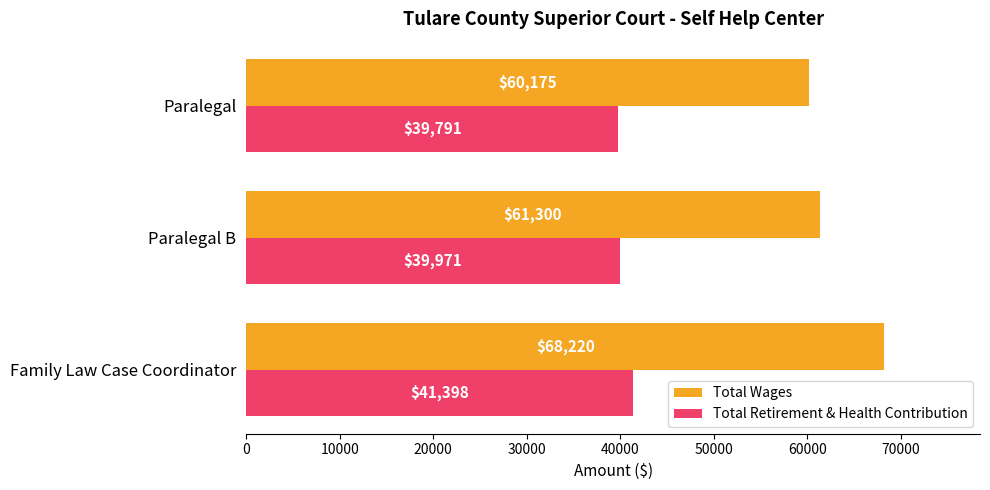

Which series has the largest total across all categories?

Total Wages